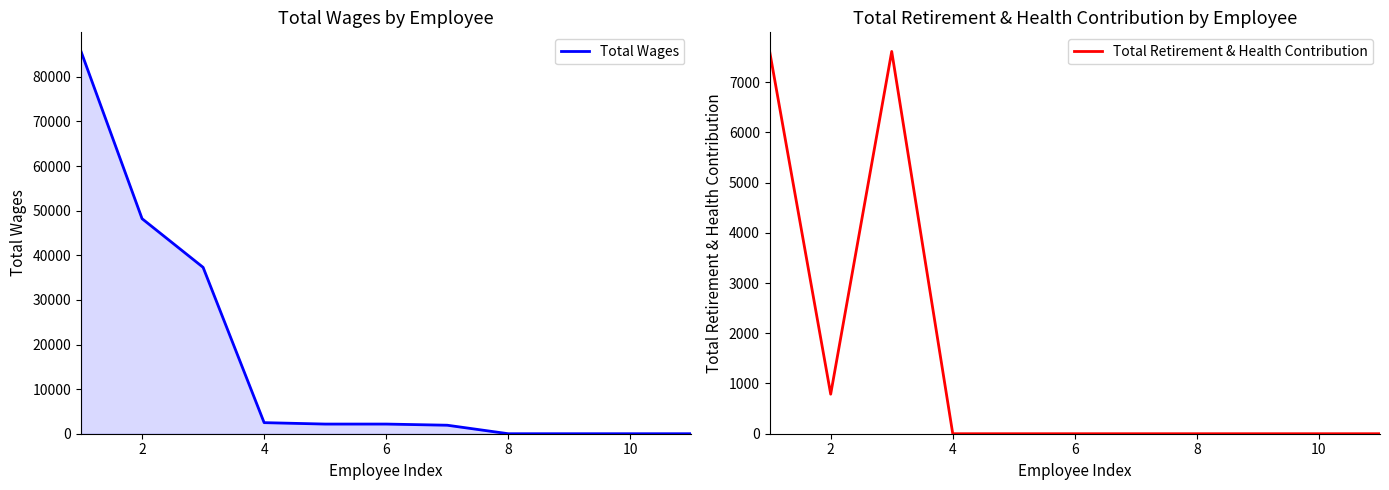

What is the maximum value for Total Wages?

85692